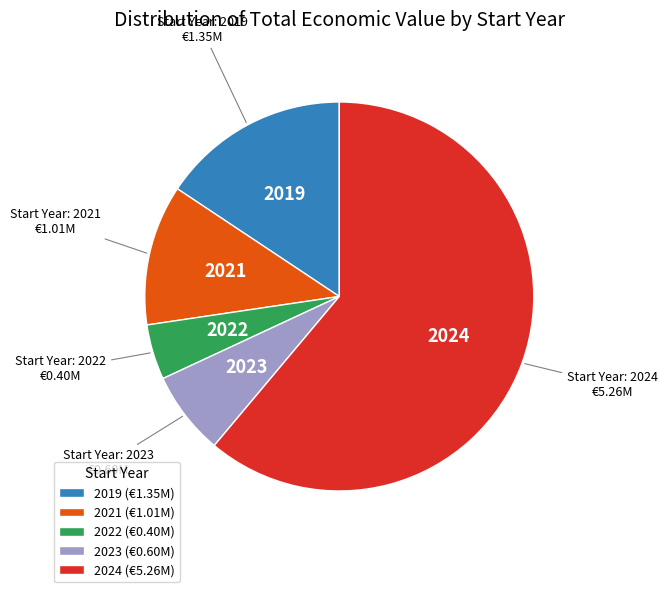

Which has a higher value, 2024 (€5.26M) or 2023 (€0.60M)?

2024 (€5.26M)